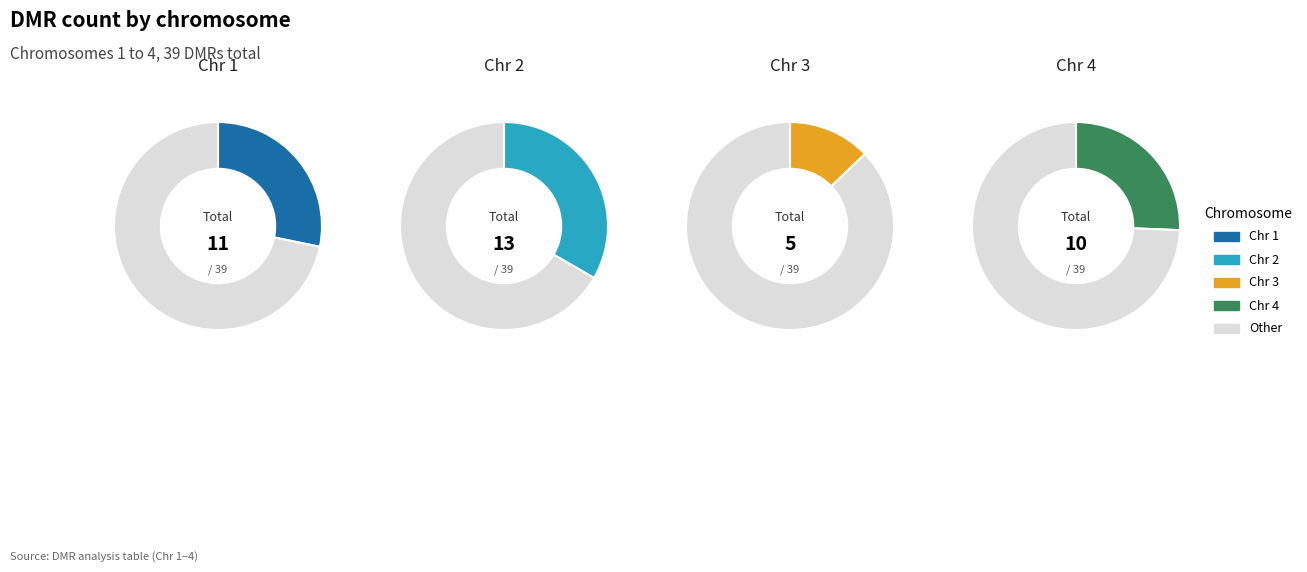

The Chr 4 slice represents 26% of the pie. True or false?

True